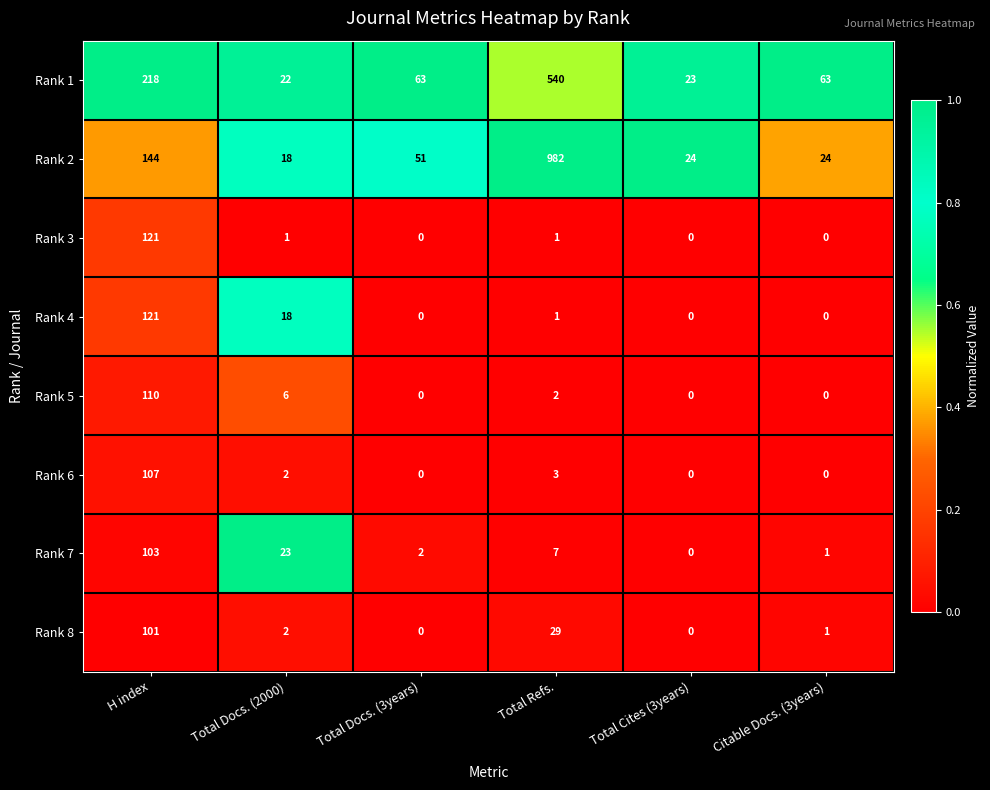

What is the difference between the maximum and second lowest values in the Rank 7 series?

102